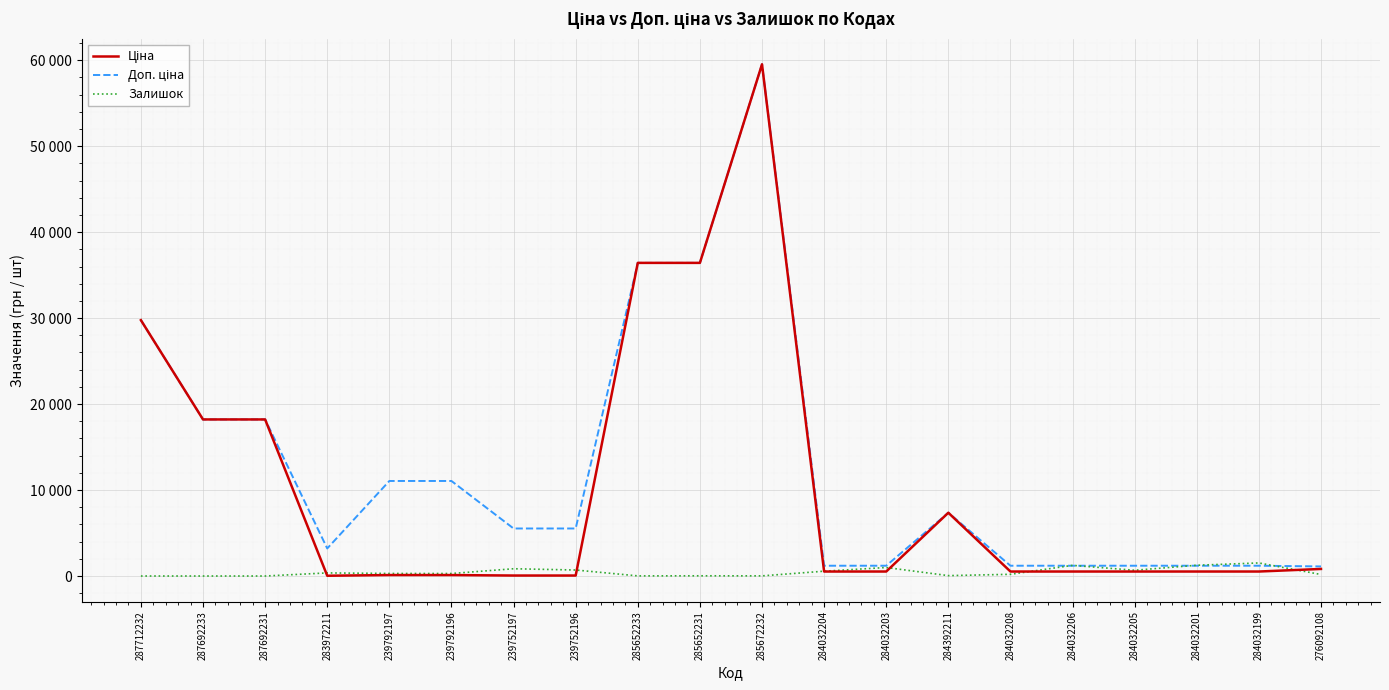

True or false: Ціна has more than 0 points higher than both neighbors.

True